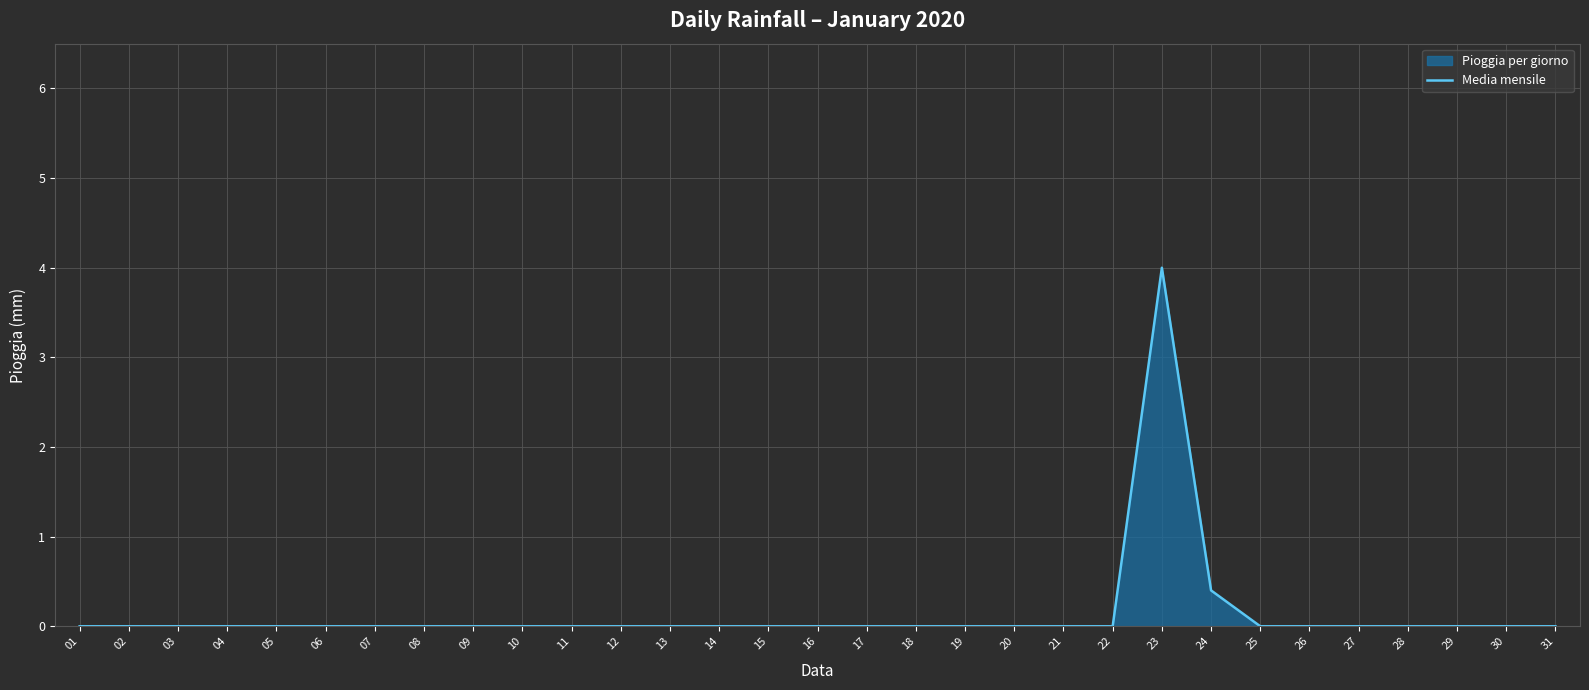

Reading right to left, list all the values displayed in this chart.

0.0	0.0	0.0	0.0	0.0	0.0	0.0	0.4	4.0	0.0	0.0	0.0	0.0	0.0	0.0	0.0	0.0	0.0	0.0	0.0	0.0	0.0	0.0	0.0	0.0	0.0	0.0	0.0	0.0	0.0	0.0